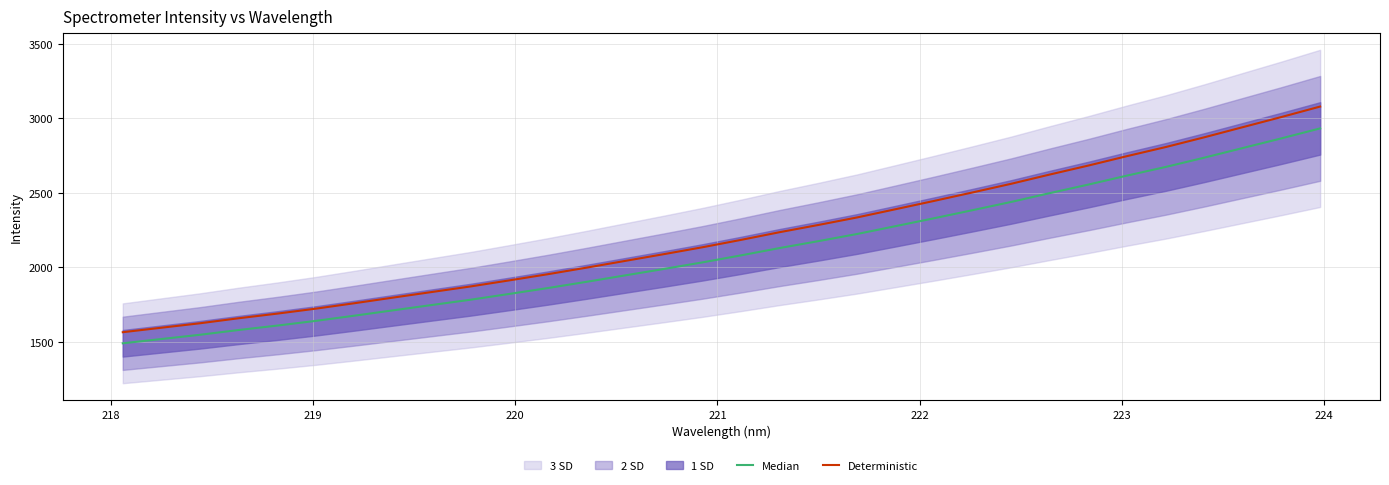

What is the maximum value for Deterministic?

3079.5